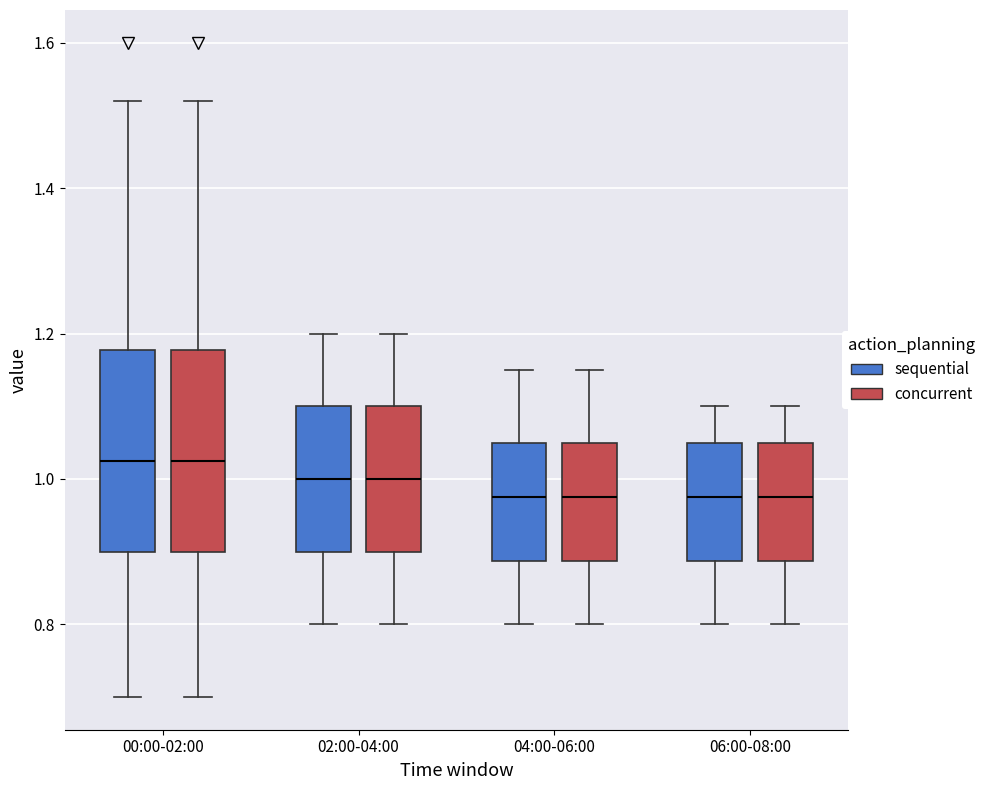

Reading left to right, transcribe this box plot: for each box, give where its median line is, the range the box spans, and where its two whiskers end, as read against the y-axis. The values are not printed on the chart, so give them approximately, as read against the axis.

00:00-02:00 (sequential): median 1.02, box 0.90 to 1.18, whiskers 0.70 to 1.52
00:00-02:00 (concurrent): median 1.02, box 0.90 to 1.18, whiskers 0.70 to 1.52
02:00-04:00 (sequential): median 1.00, box 0.90 to 1.10, whiskers 0.80 to 1.20
02:00-04:00 (concurrent): median 1.00, box 0.90 to 1.10, whiskers 0.80 to 1.20
04:00-06:00 (sequential): median 0.98, box 0.88 to 1.06, whiskers 0.80 to 1.16
04:00-06:00 (concurrent): median 0.98, box 0.88 to 1.06, whiskers 0.80 to 1.16
06:00-08:00 (sequential): median 0.98, box 0.88 to 1.06, whiskers 0.80 to 1.10
06:00-08:00 (concurrent): median 0.98, box 0.88 to 1.06, whiskers 0.80 to 1.10